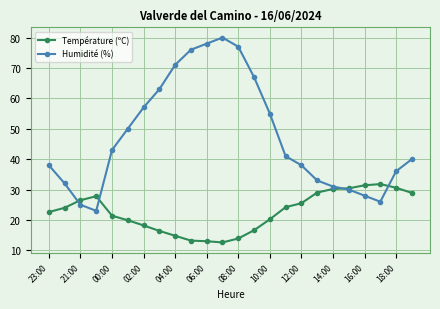

Which series has the largest range (max minus min)?

Humidité (%)